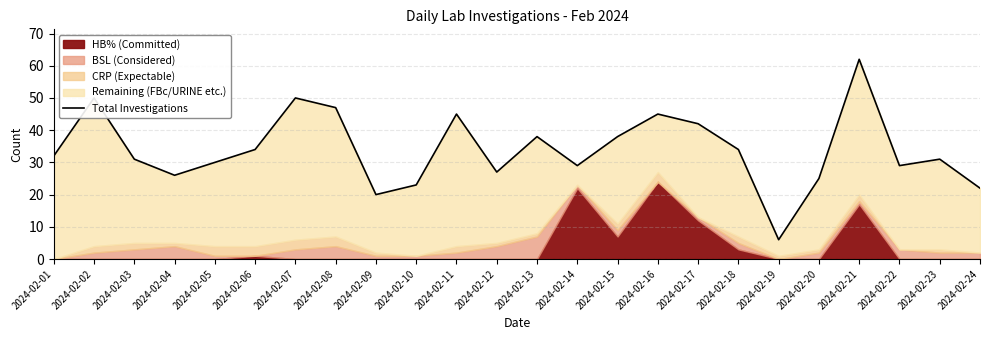

Which label corresponds to the largest value in the chart?

2024-02-21